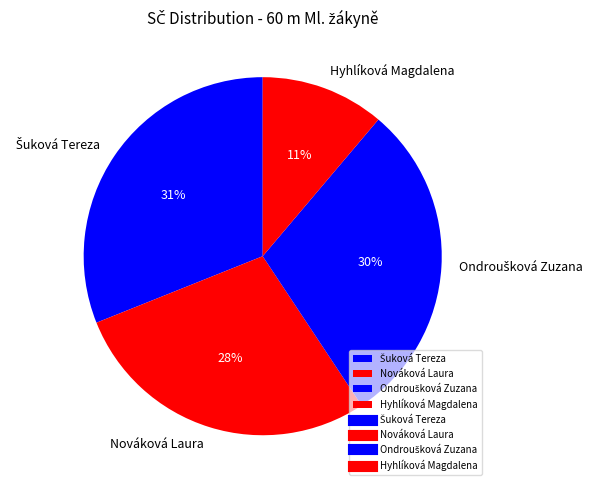

To the nearest percent, what percentage of the pie is Nováková Laura?

28%